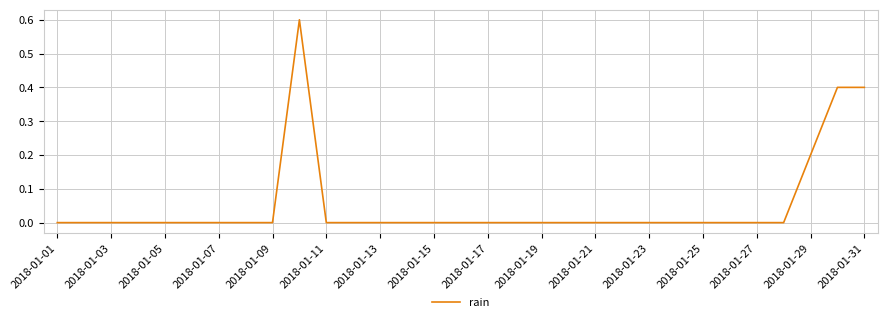

What is the difference between the maximum and minimum values?

0.6